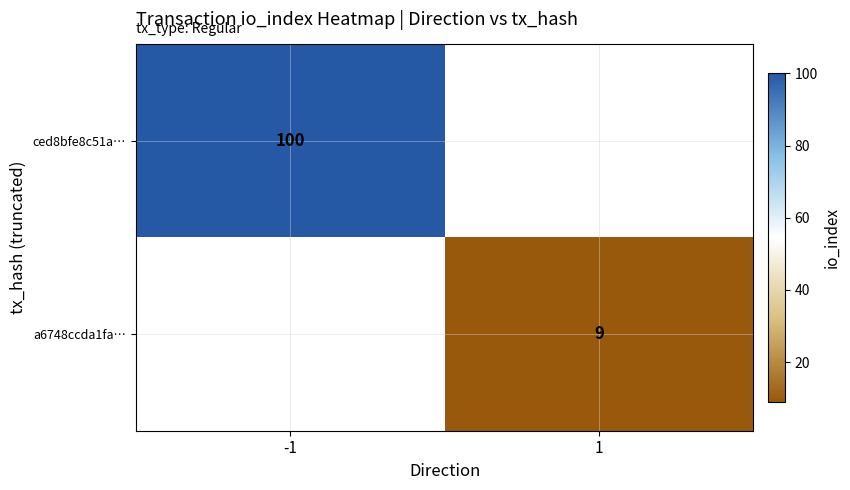

Which category has the lowest value across all series?

1